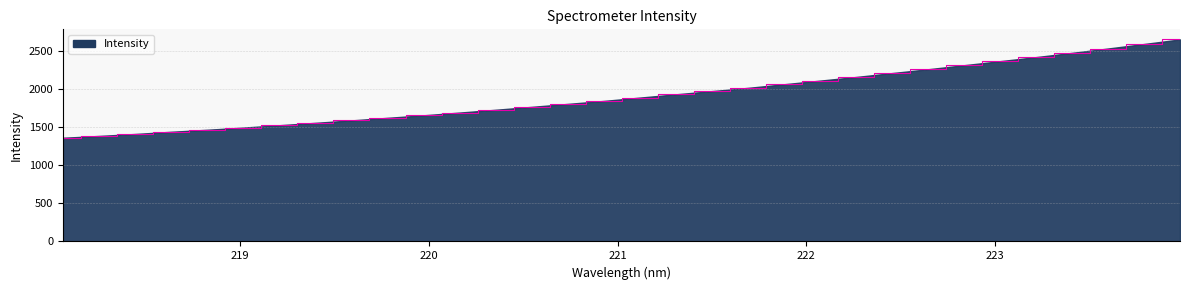

Does the chart have visible grid lines?

Yes